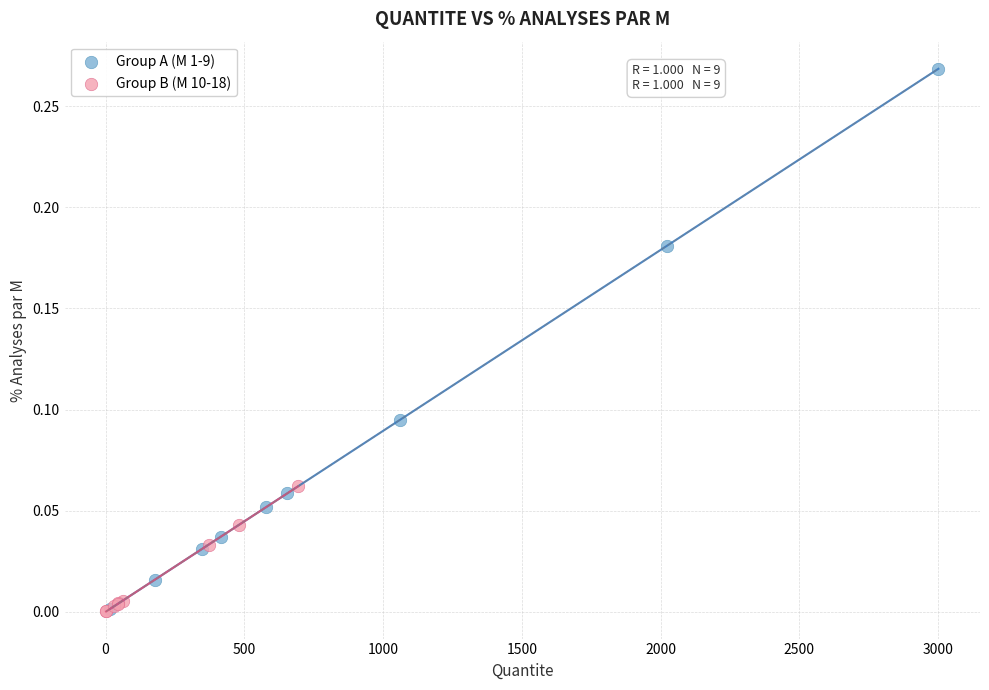

Which series contains the highest Y value?

Group A (M 1-9)